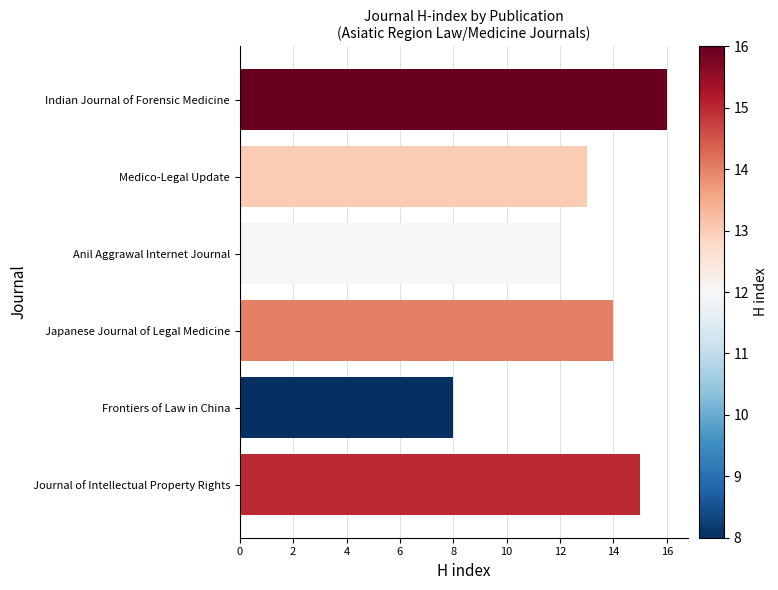

List the labels in order of value, largest first.

Indian Journal of Forensic Medicine, Journal of Intellectual Property Rights, Japanese Journal of Legal Medicine, Medico-Legal Update, Anil Aggrawal Internet Journal, Frontiers of Law in China